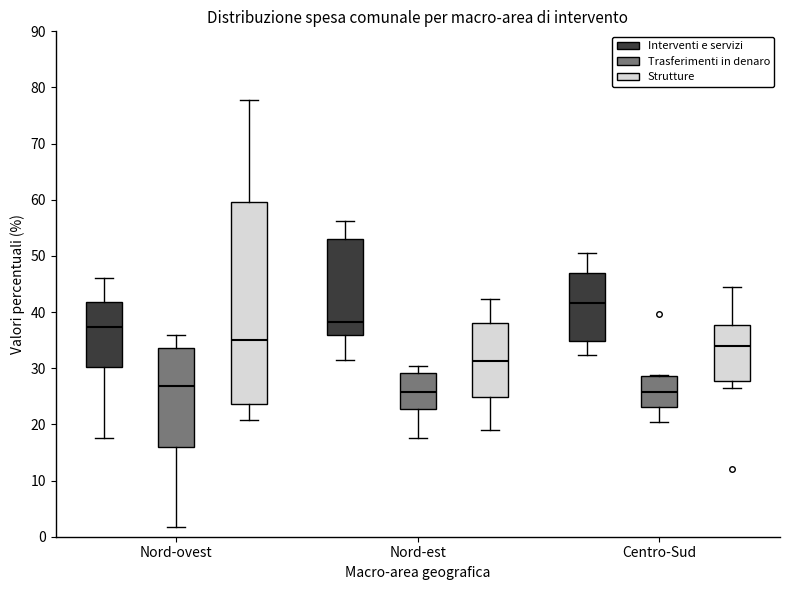

Reading left to right, transcribe this box plot: for each box, give where its median line is, the range the box spans, and where its two whiskers end, as read against the y-axis. The values are not printed on the chart, so give them approximately, as read against the axis.

Nord-ovest (Interventi e servizi): median 37, box 30 to 42, whiskers 18 to 46
Nord-ovest (Trasferimenti in denaro): median 27, box 16 to 34, whiskers 2 to 36
Nord-ovest (Strutture): median 35, box 24 to 60, whiskers 21 to 78
Nord-est (Interventi e servizi): median 38, box 36 to 53, whiskers 31 to 56
Nord-est (Trasferimenti in denaro): median 26, box 23 to 29, whiskers 18 to 30
Nord-est (Strutture): median 31, box 25 to 38, whiskers 19 to 42
Centro-Sud (Interventi e servizi): median 42, box 35 to 47, whiskers 32 to 51
Centro-Sud (Trasferimenti in denaro): median 26, box 23 to 29, whiskers 21 to 29
Centro-Sud (Strutture): median 34, box 28 to 38, whiskers 26 to 44